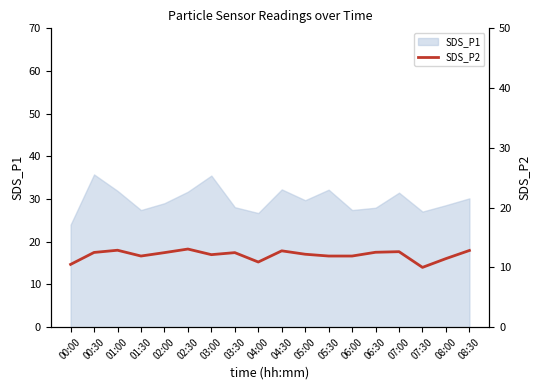

Which category has the lowest value in the SDS_P1 series?

00:00